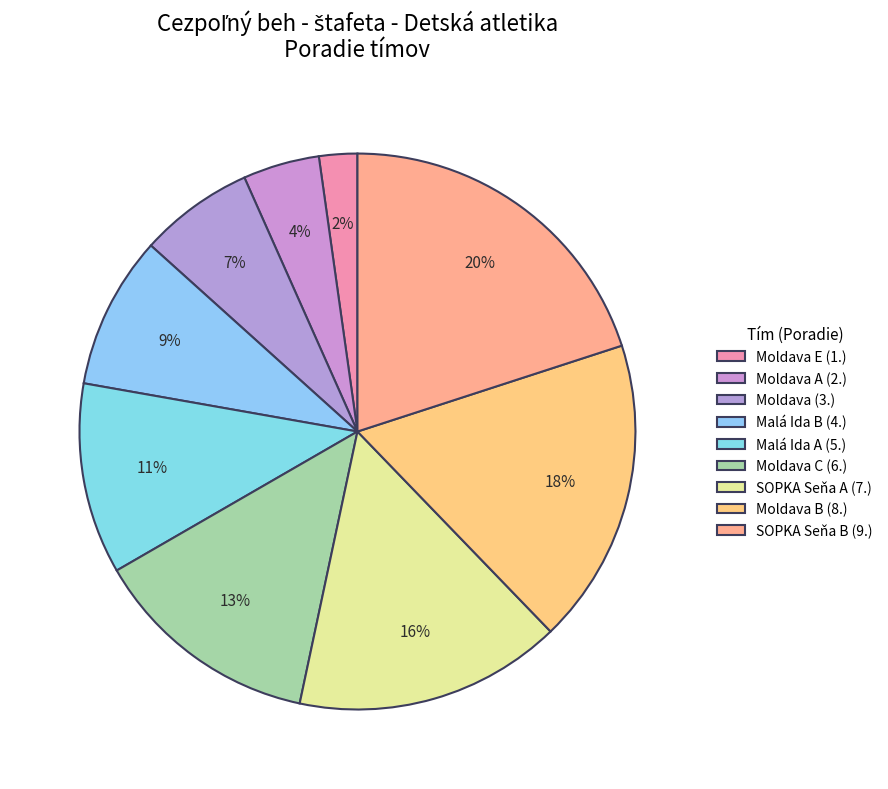

How many slices are in this pie chart?

9